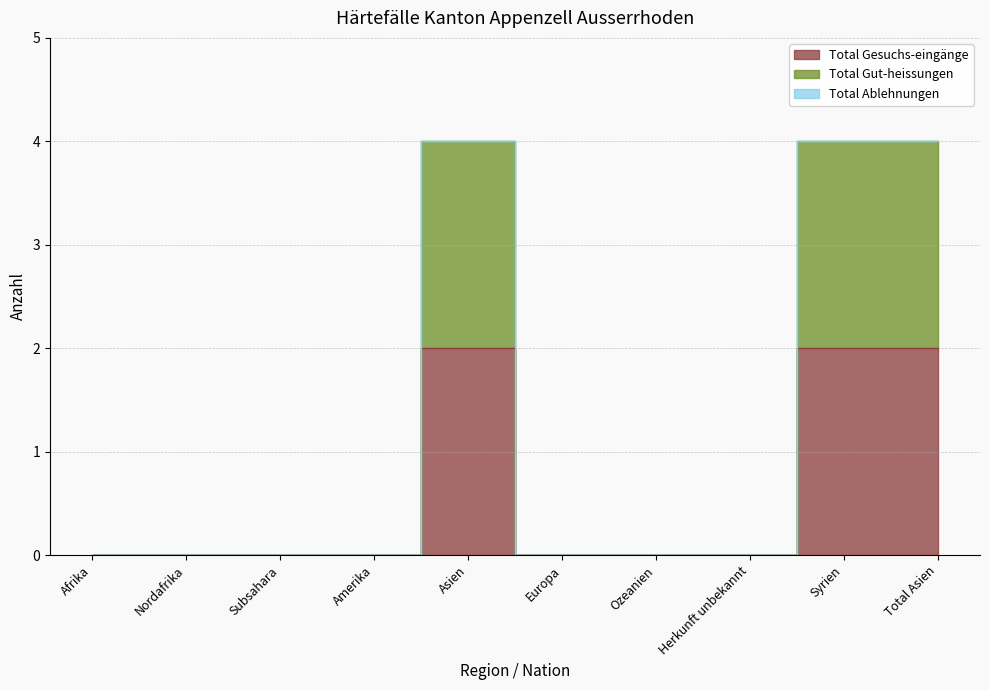

What position from the right is Herkunft unbekannt?

3